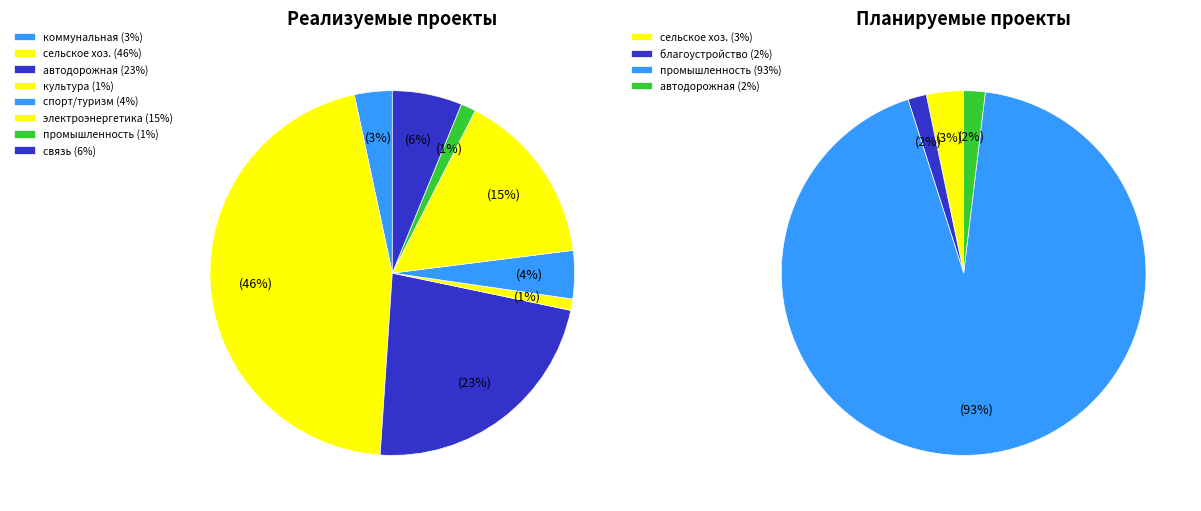

To the nearest percent, what percentage of the pie is 1?

2%